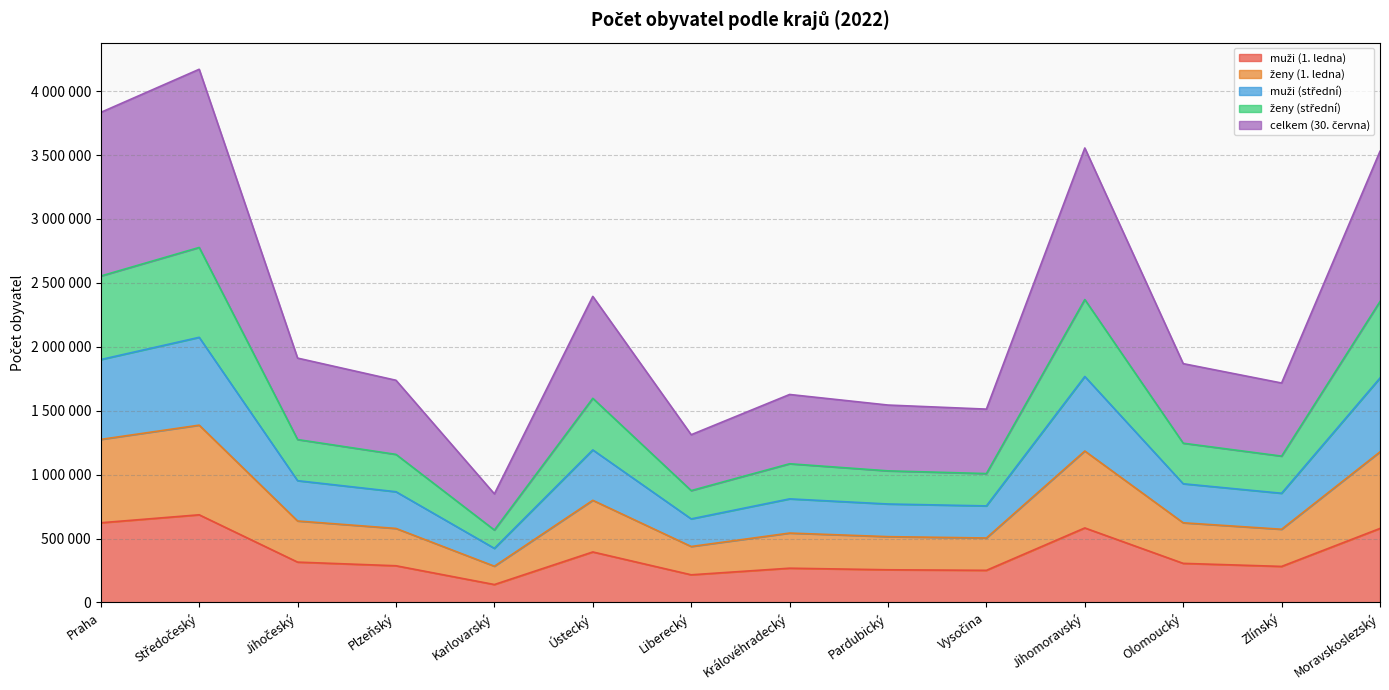

In muži (1. ledna), how many points are lower than both neighbors (excluding endpoints)?

4